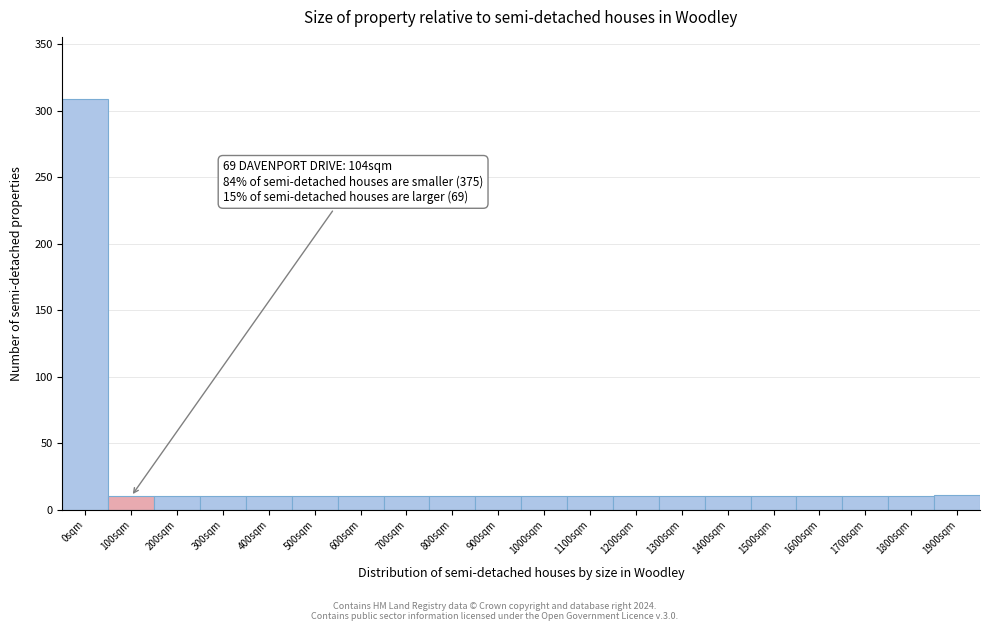

Is it true that the value at 500sqm is 10?

True